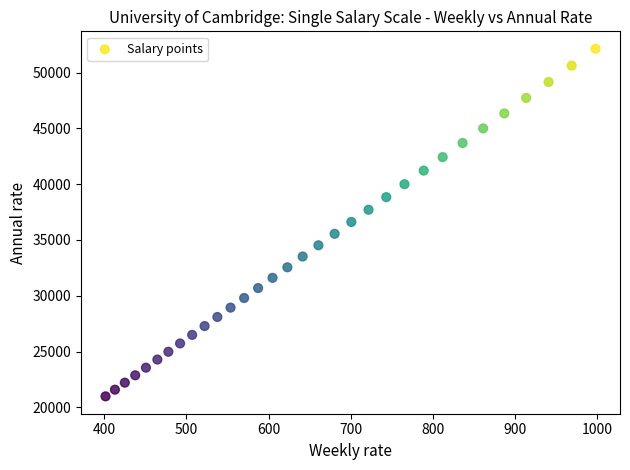

What is the range of Y values (max minus min)?

31143